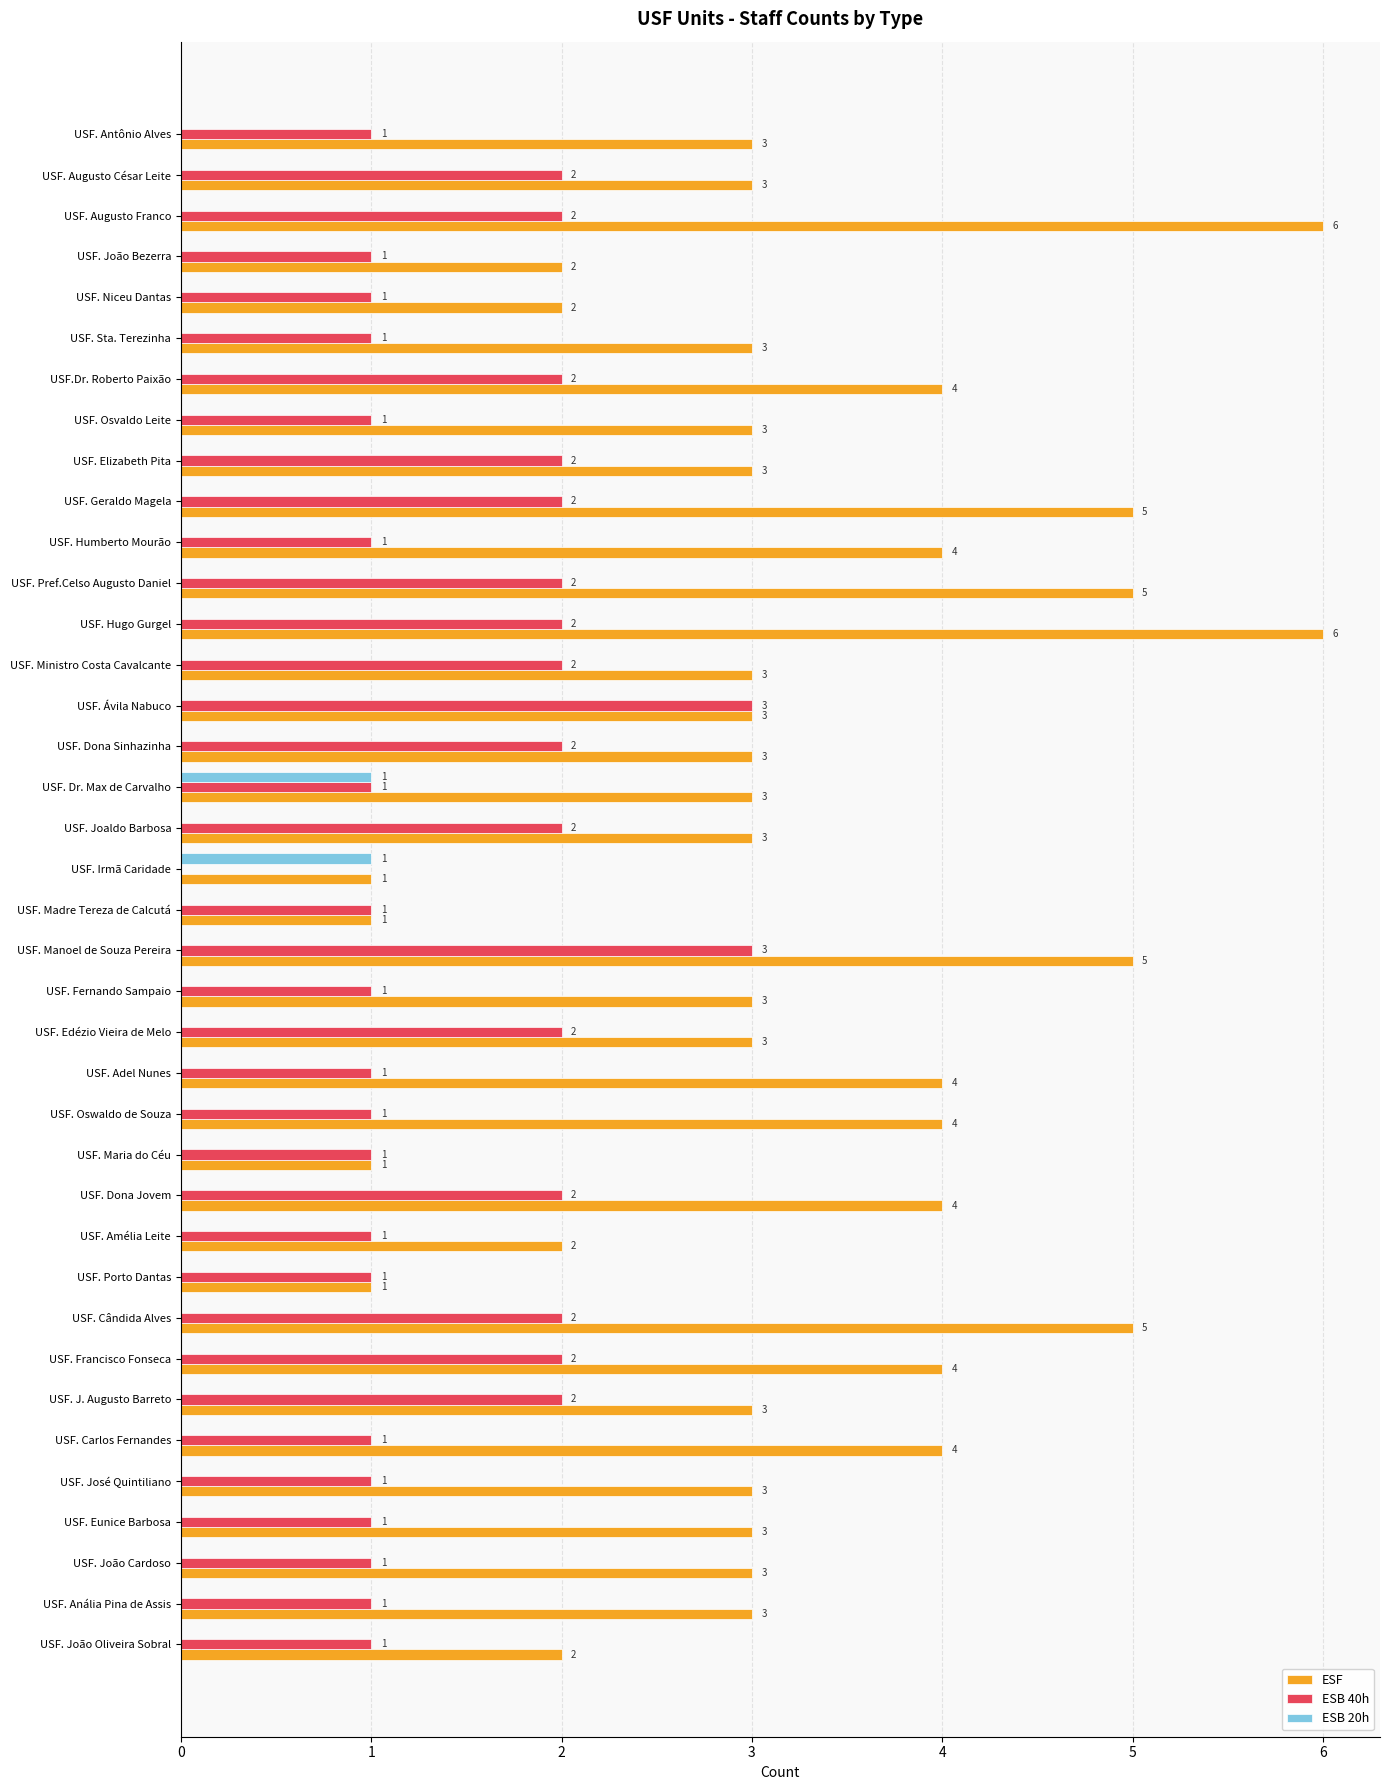

How many ESF values are between 3 and 4?

24